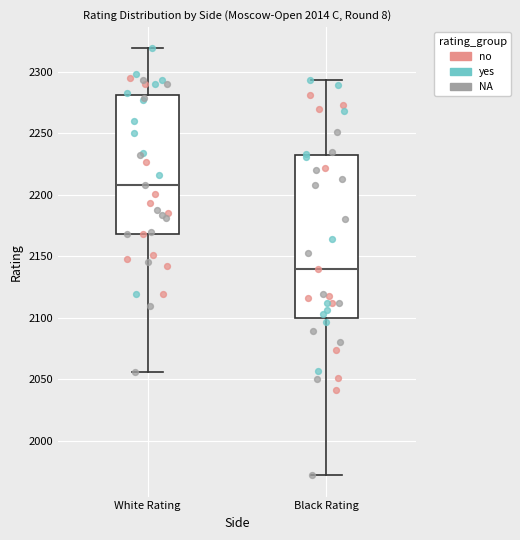

Reading left to right, transcribe this box plot: for each box, give where its median line is, the range the box spans, and where its two whiskers end, as read against the y-axis. The values are not printed on the chart, so give them approximately, as read against the axis.

White Rating: median 2210, box 2170 to 2280, whiskers 2055 to 2320
Black Rating: median 2140, box 2100 to 2230, whiskers 1970 to 2295